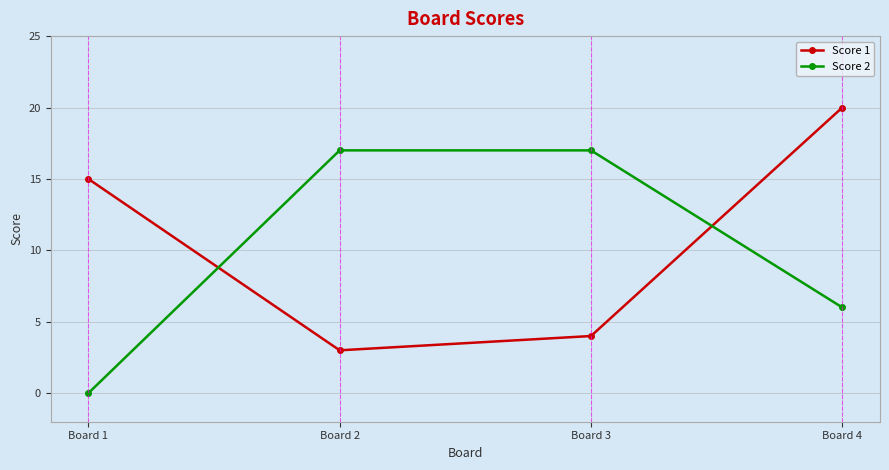

What is the maximum value for Score 1?

20